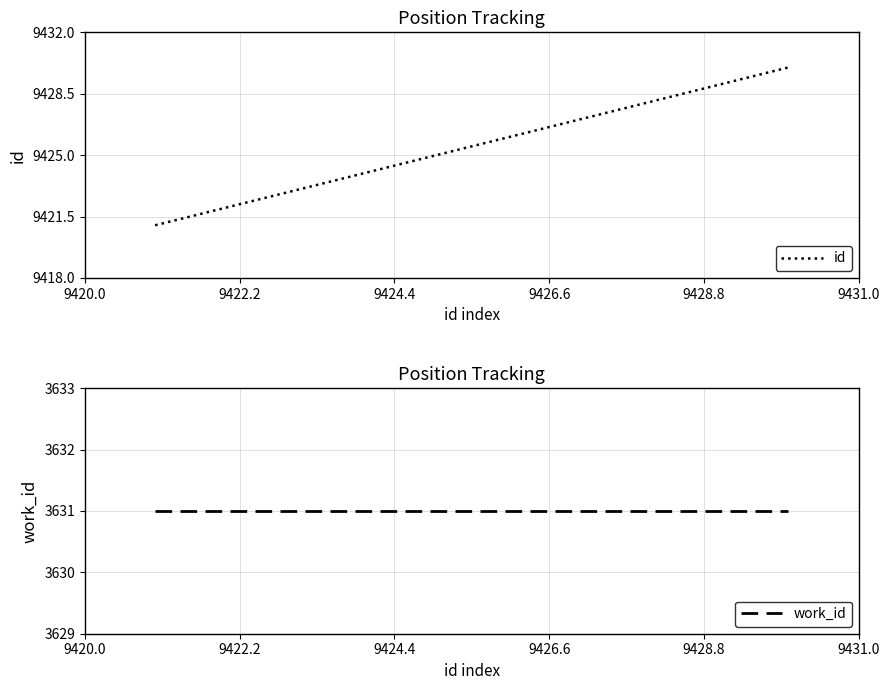

What is the value of the id point at the 4th from the left?

9424